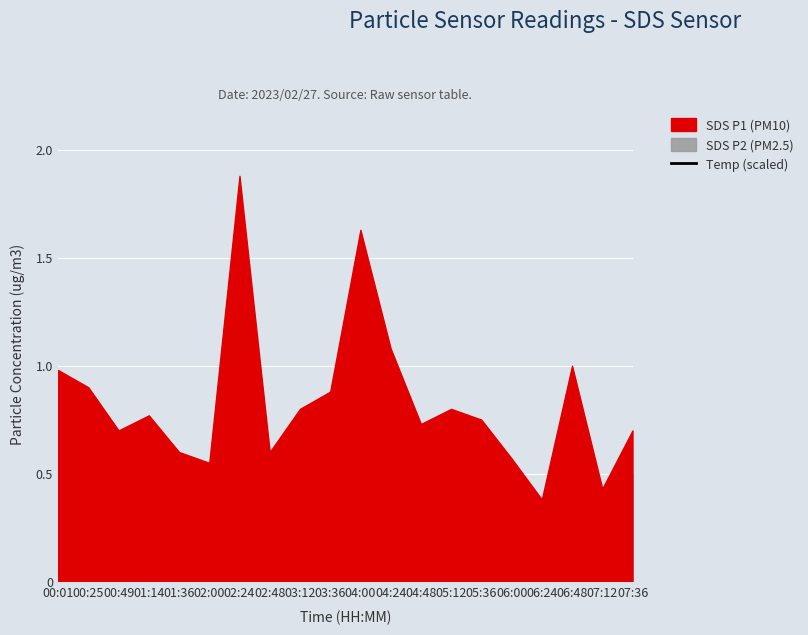

What is the label of the 13th point from the right?

02:48